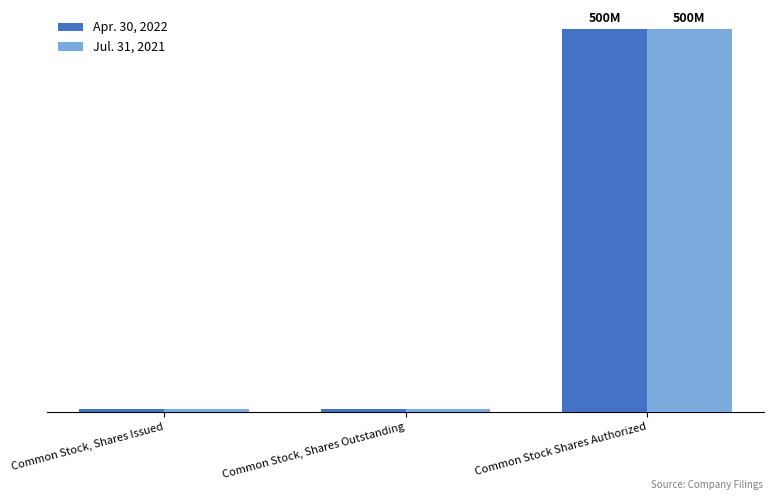

Are the bars horizontal?

No